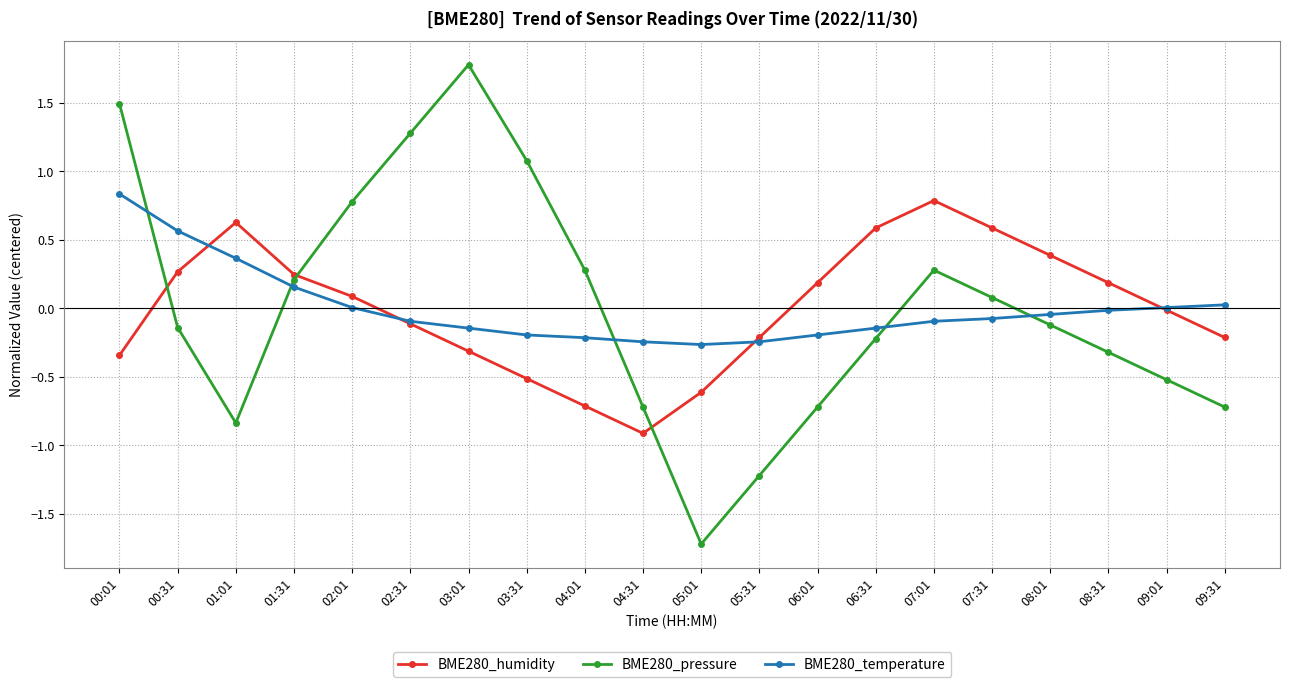

At which category is the sum across all series the highest?

00:01